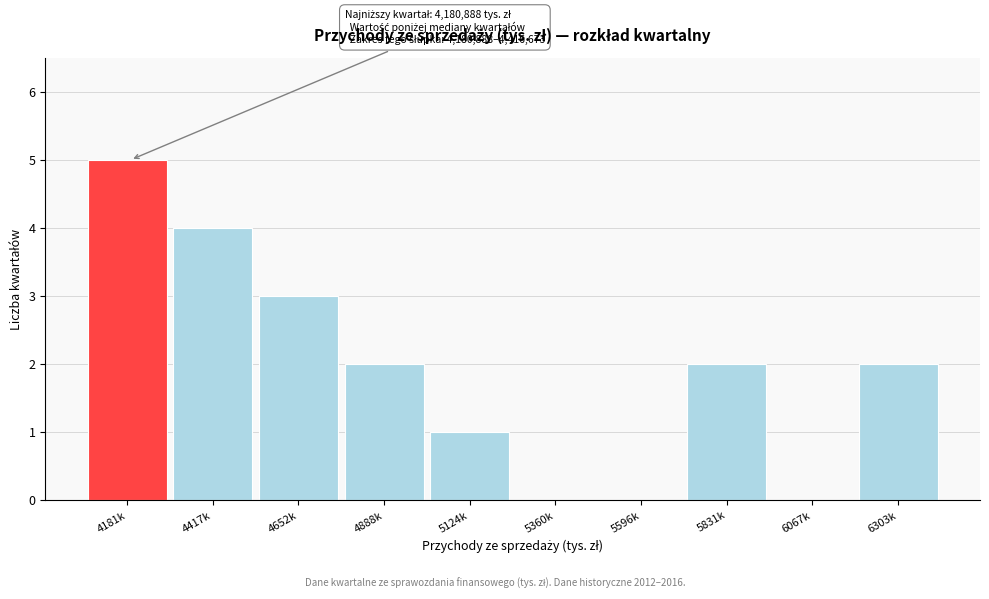

Reading left to right, extract all data points from this chart.

4181k=5	4417k=4	4652k=3	4888k=2	5124k=1	5360k=0	5596k=0	5831k=2	6067k=0	6303k=2